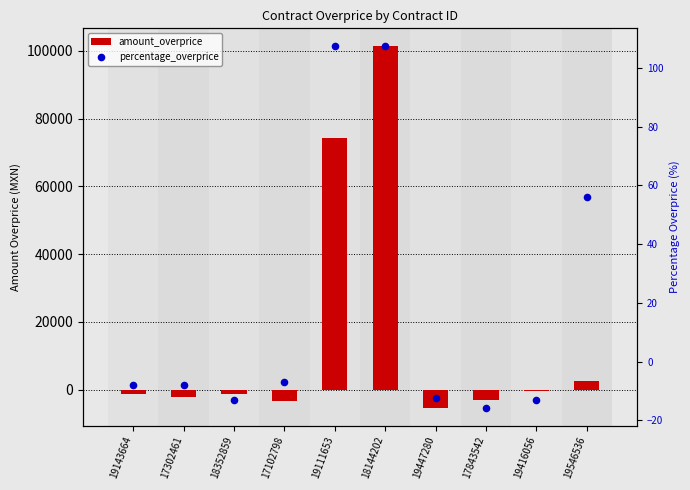

Which series has the widest spread of Y values?

amount_overprice